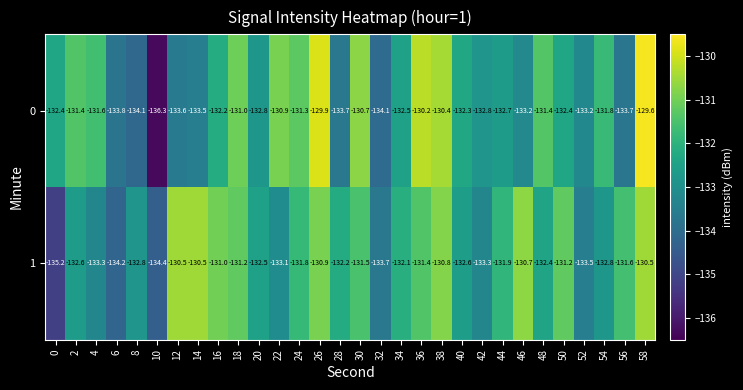

Rank the series by their maximum value, from lowest to highest.

1, 0